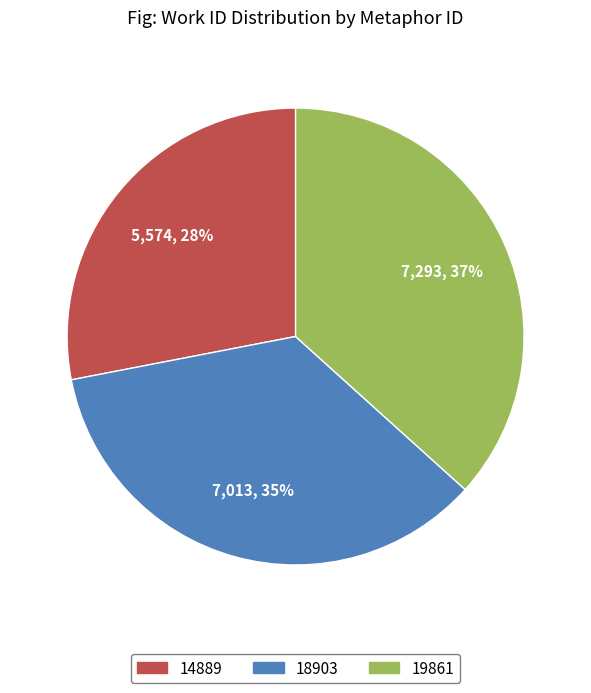

What percentage is the 19861 slice, to the nearest percent?

37%